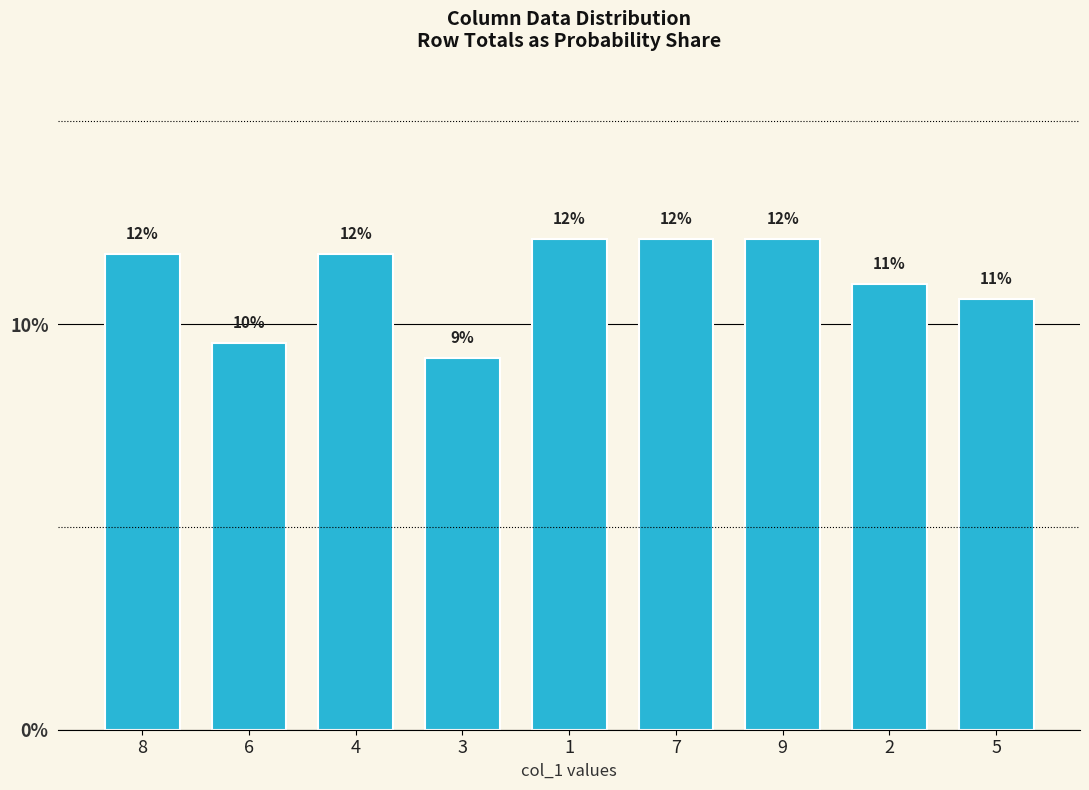

Which category has the highest value across all series?

1